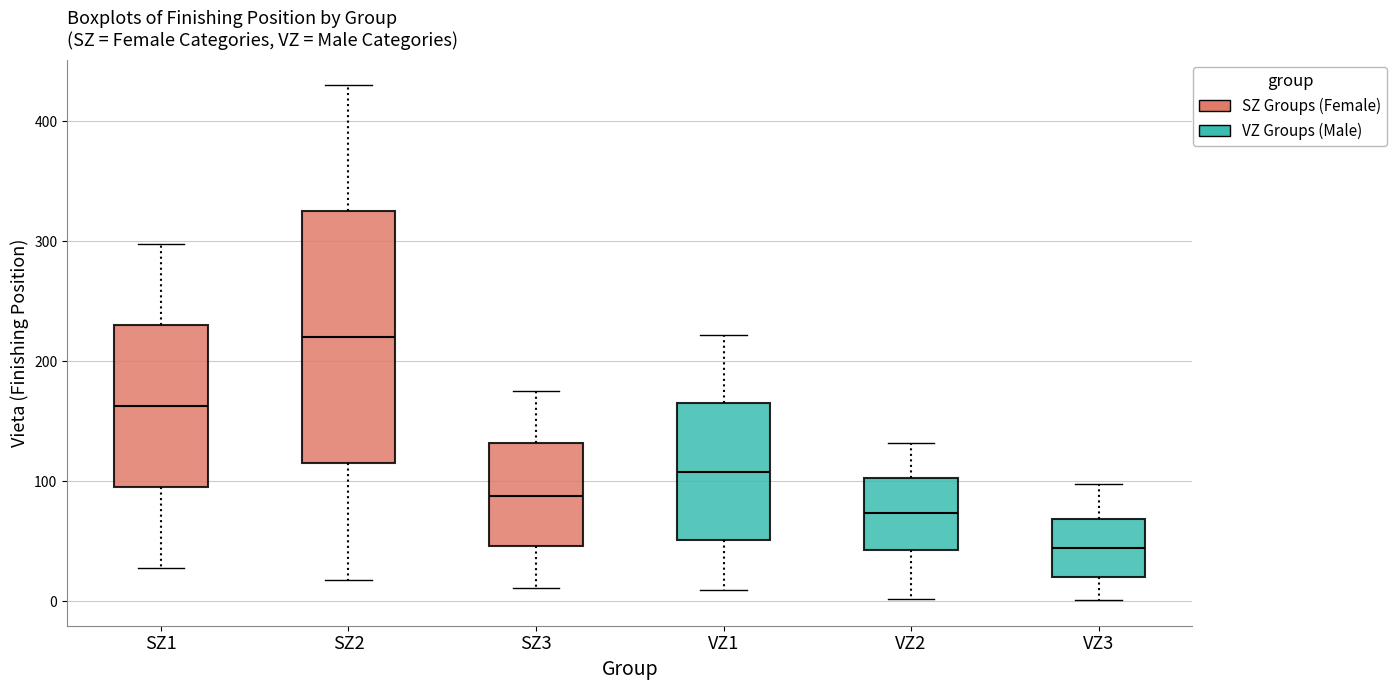

Which box's median line is the lowest?

VZ3